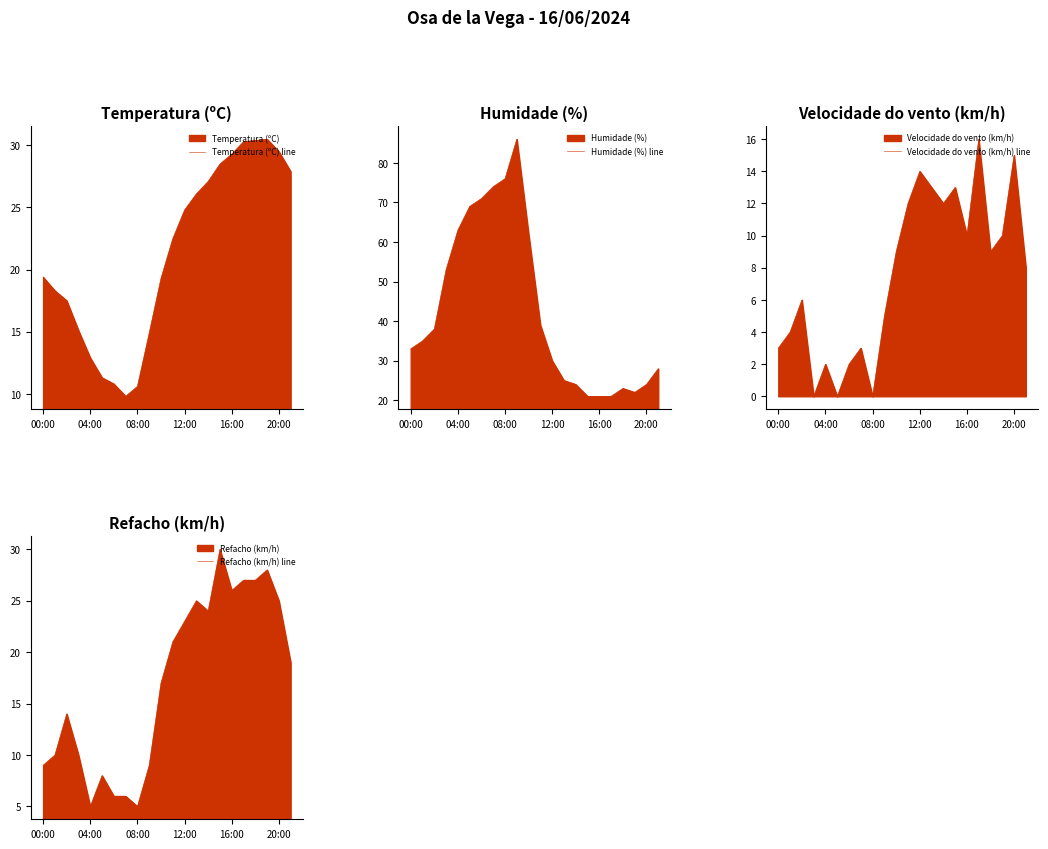

Between 10 and 6, which is larger?

10